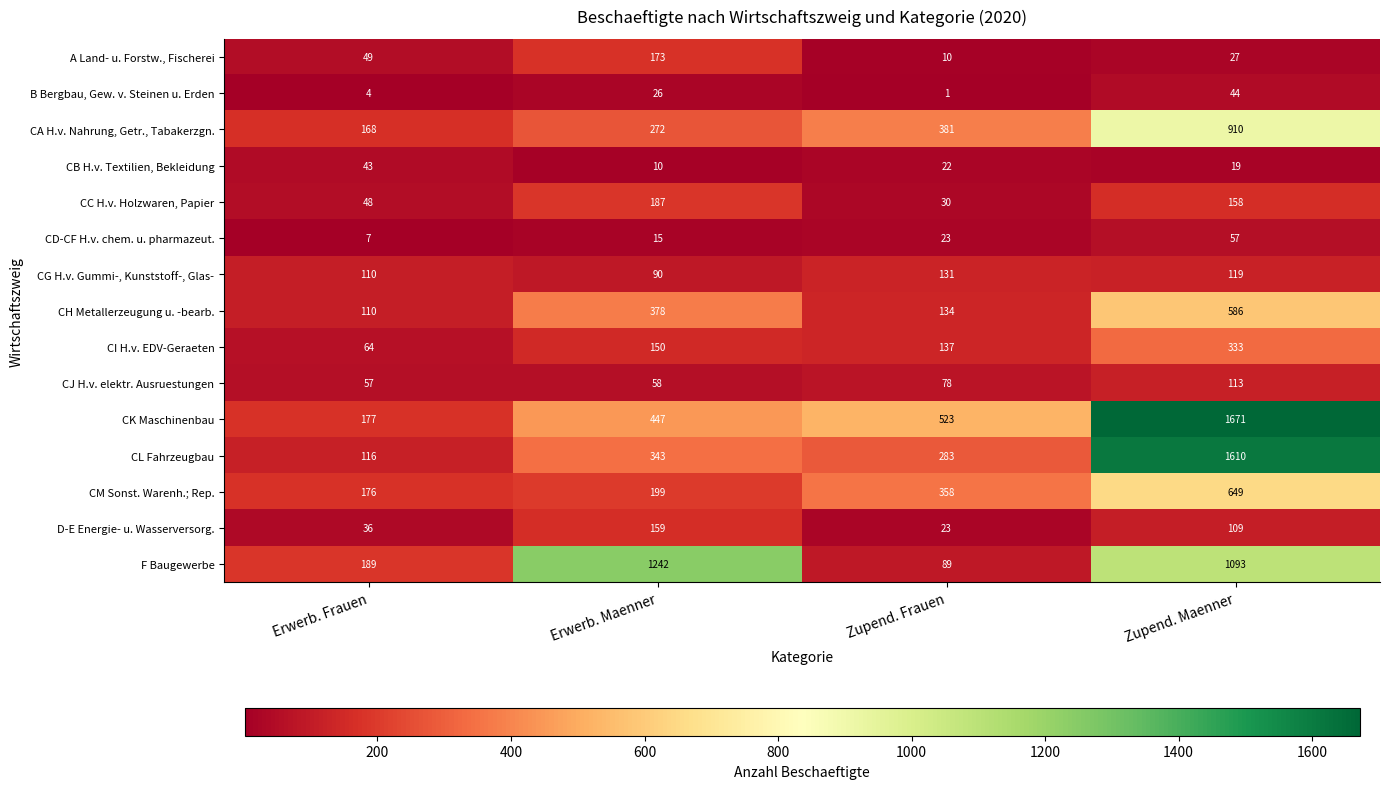

Which series changed the most between Erwerb. Frauen and Erwerb. Maenner?

F Baugewerbe